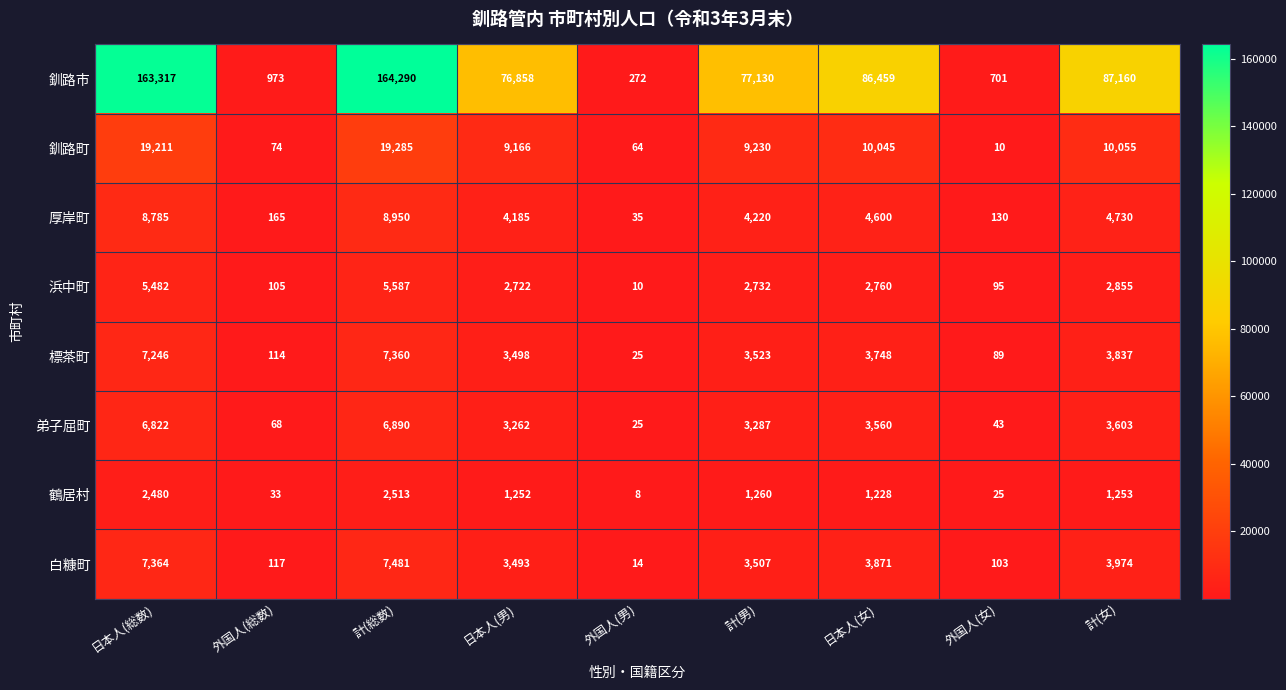

The value of 弟子屈町 at 外国人(男) is 25. True or false?

True